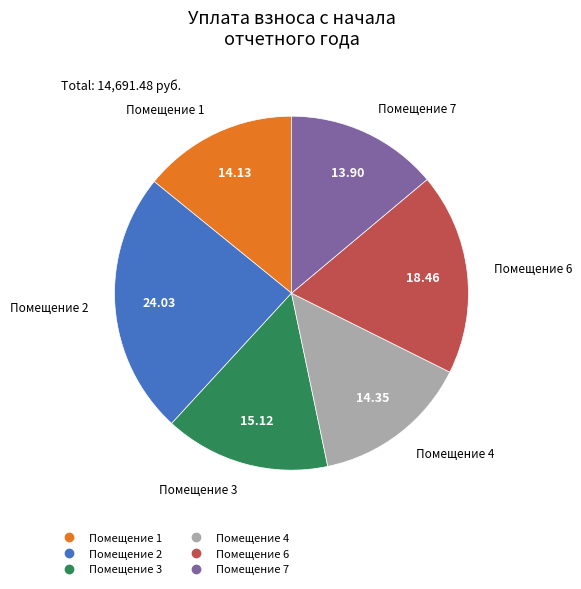

How many segments does this pie chart have?

6